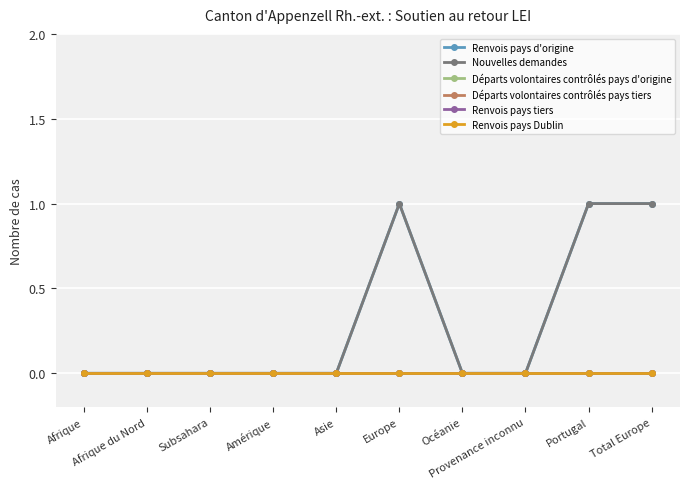

Rank the series at Afrique du Nord from lowest to highest value.

Renvois pays d'origine, Nouvelles demandes, Départs volontaires contrôlés pays d'origine, Départs volontaires contrôlés pays tiers, Renvois pays tiers, Renvois pays Dublin